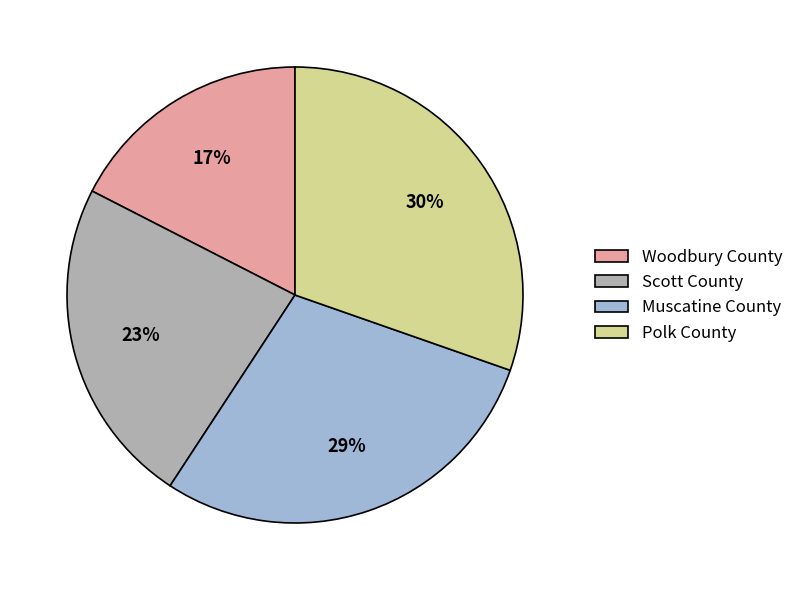

Which category has the biggest portion of the pie?

Polk County